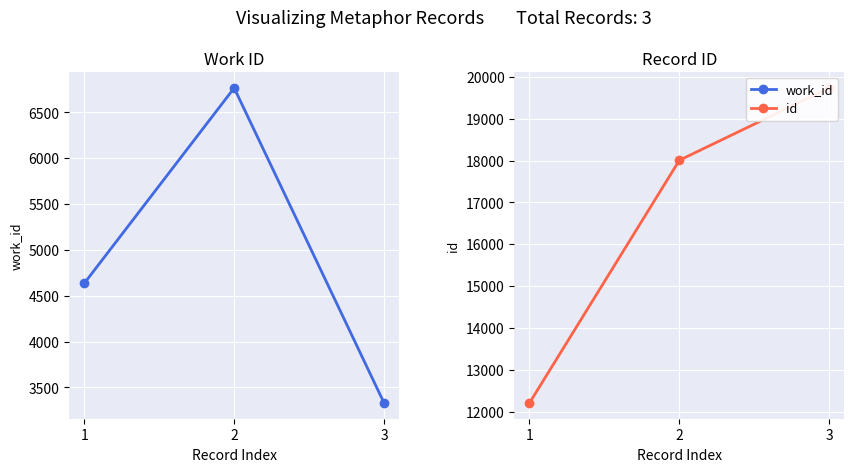

What is the spread (max minus min) of values at 3?

16404